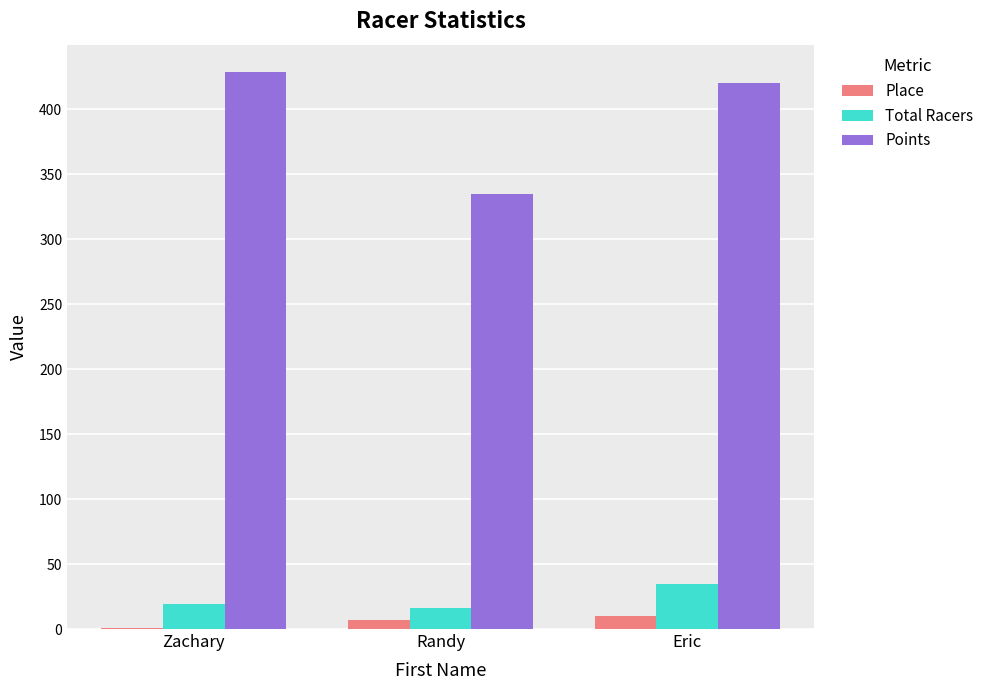

Are the bars grouped side by side (vs. stacked)?

Yes